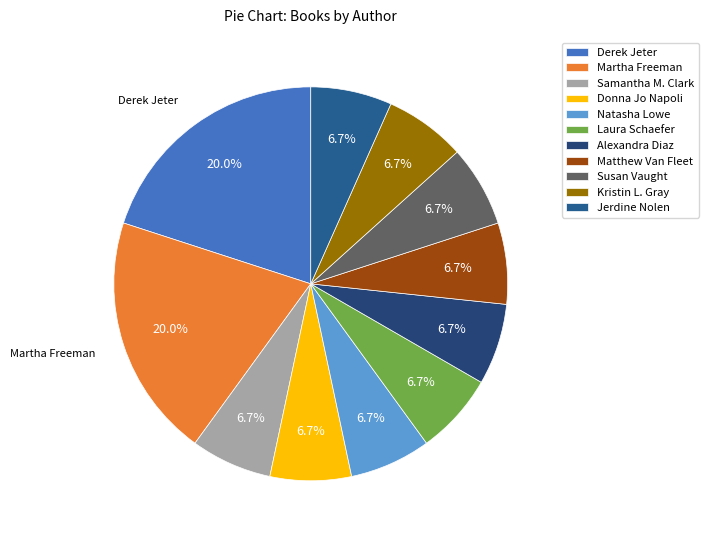

How many segments does this pie chart have?

11